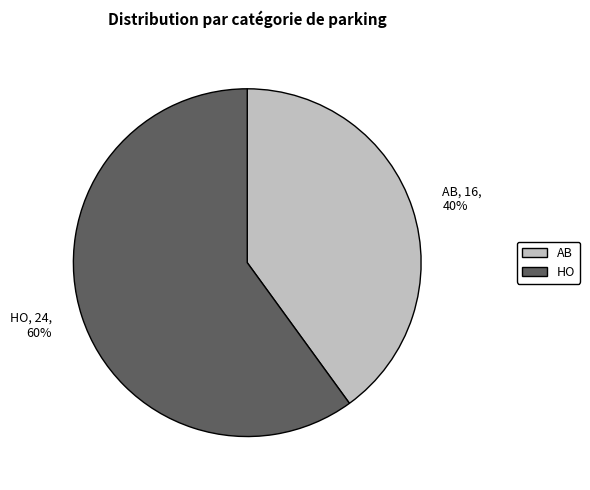

Is there a majority slice in this chart?

Yes